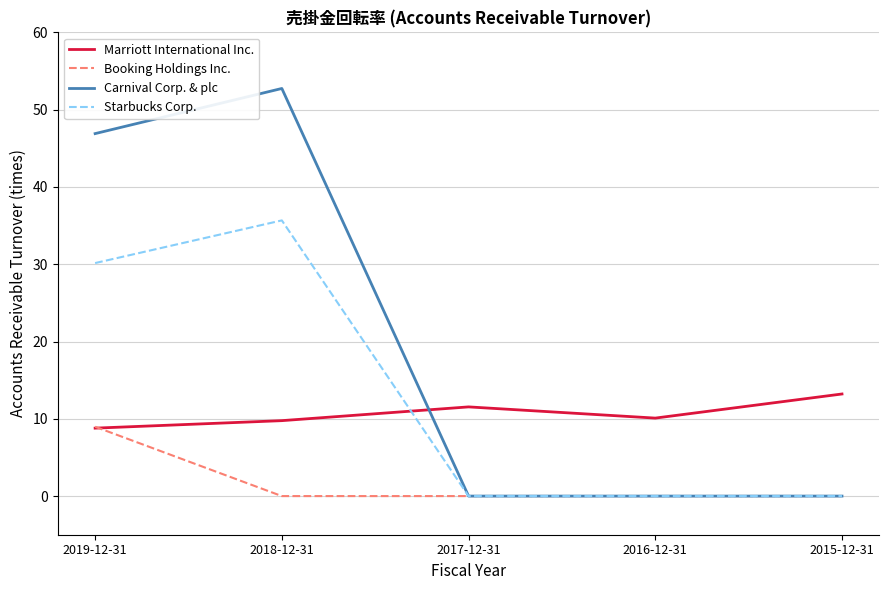

Read the Booking Holdings Inc. value at 2019-12-31.

9.0